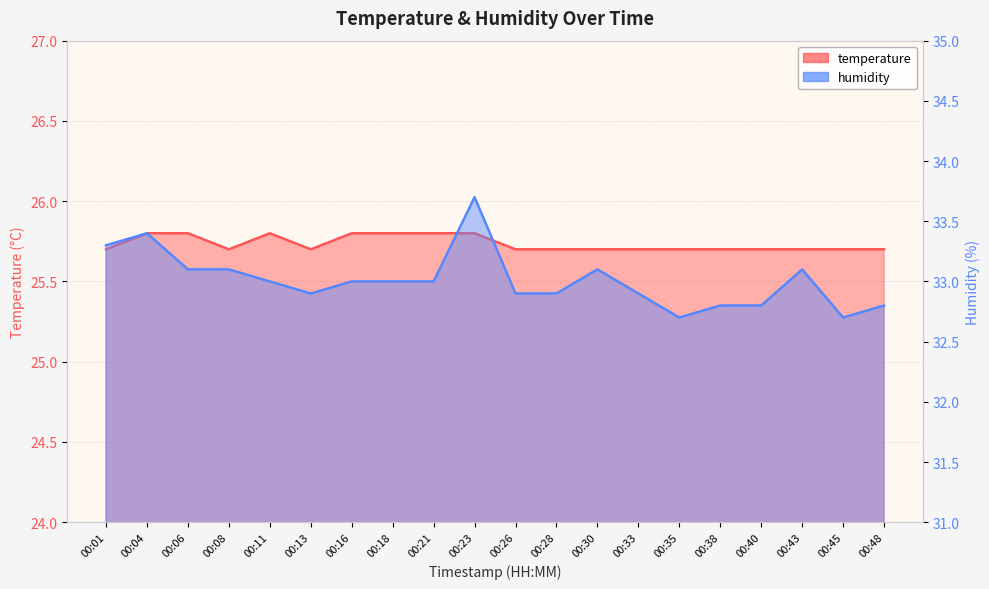

Where is the first local minimum for temperature?

00:08